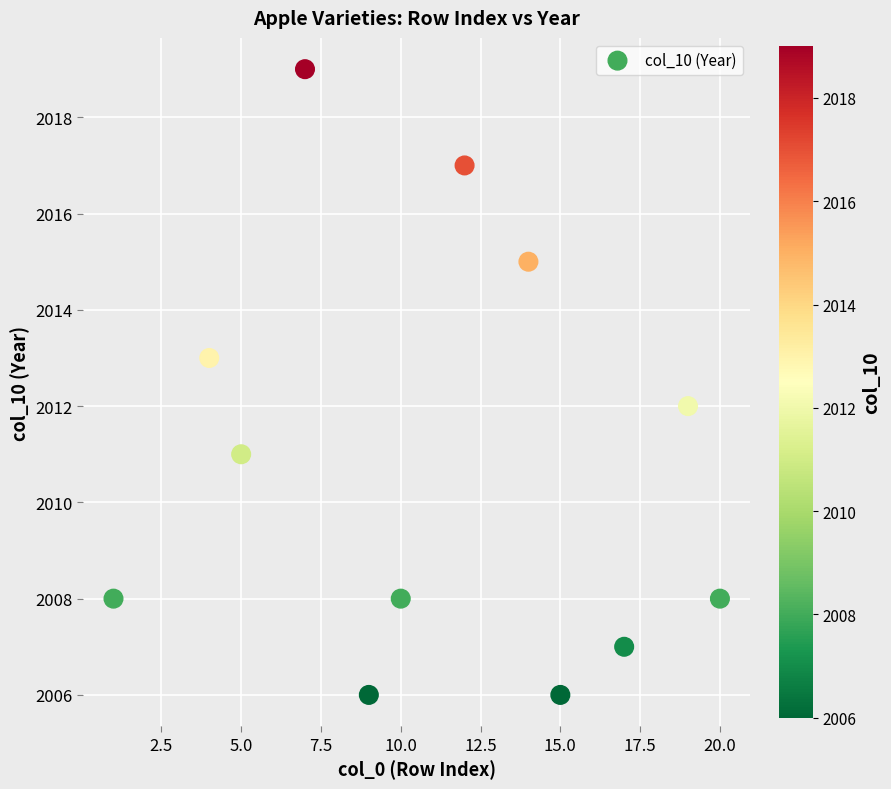

What is the average Y value?

2011